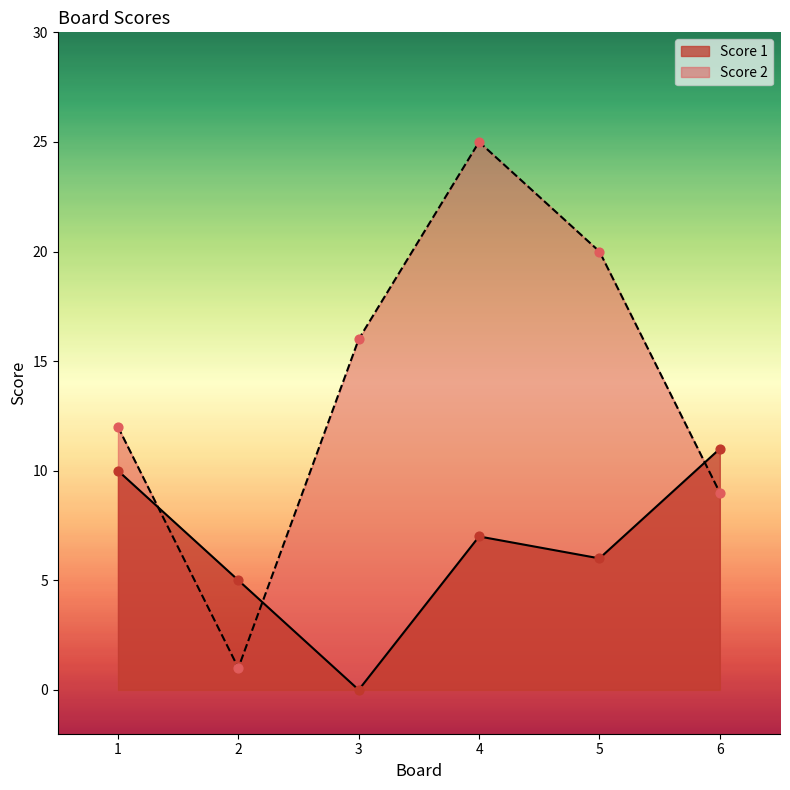

At how many categories does at least one series exceed 13?

3